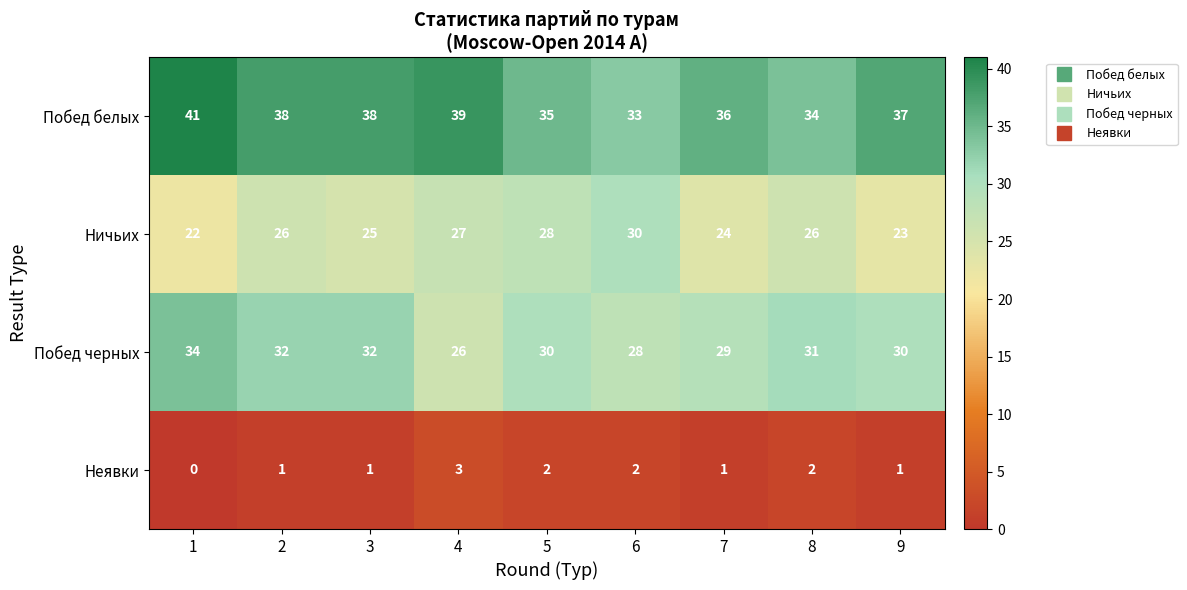

True or false: Побед белых has a value of 66 at 4.

False